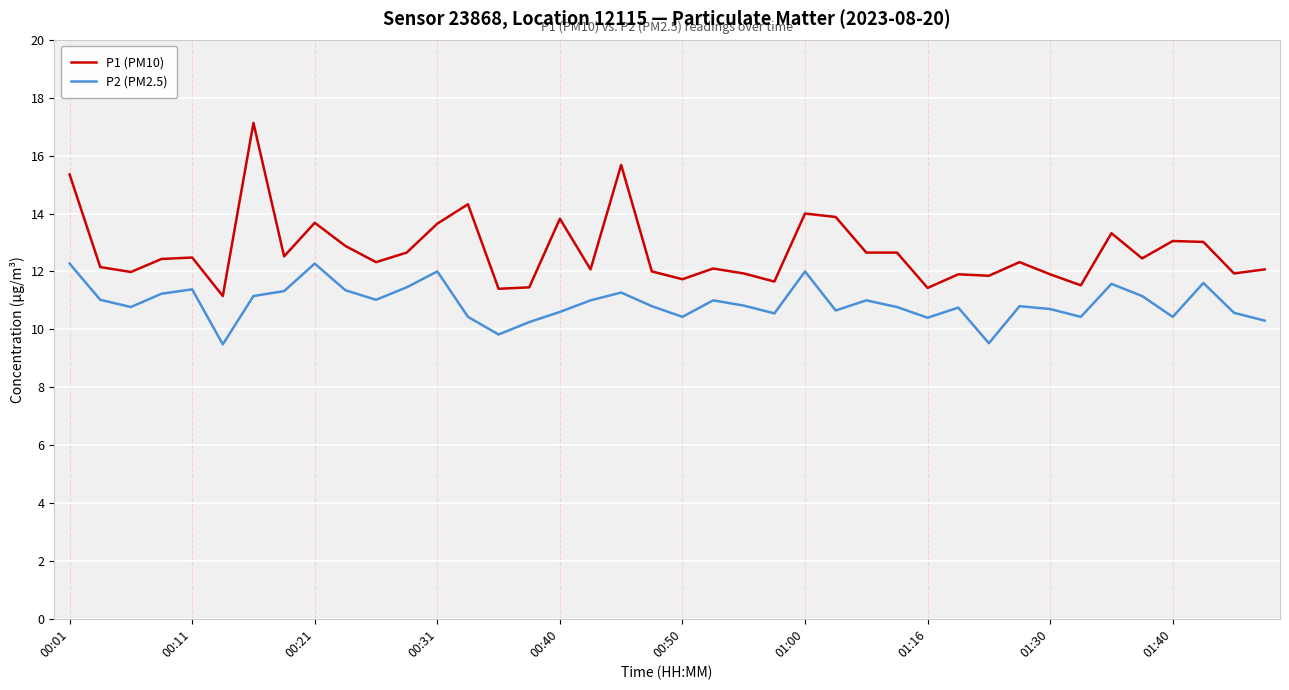

Which series has the widest spread of values?

P1 (PM10)